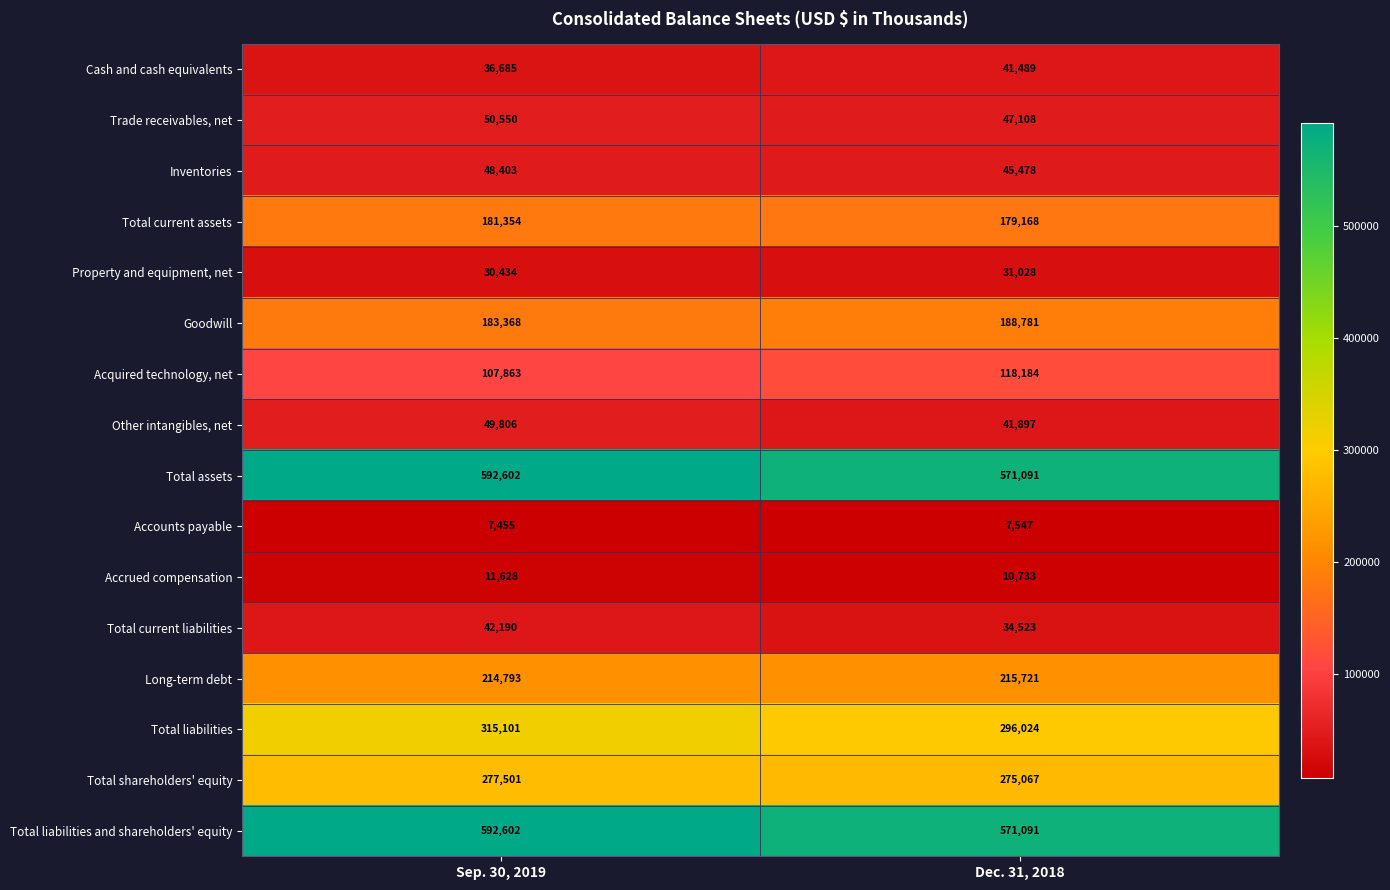

What value does the Long-term debt series have at Sep. 30, 2019?

214793